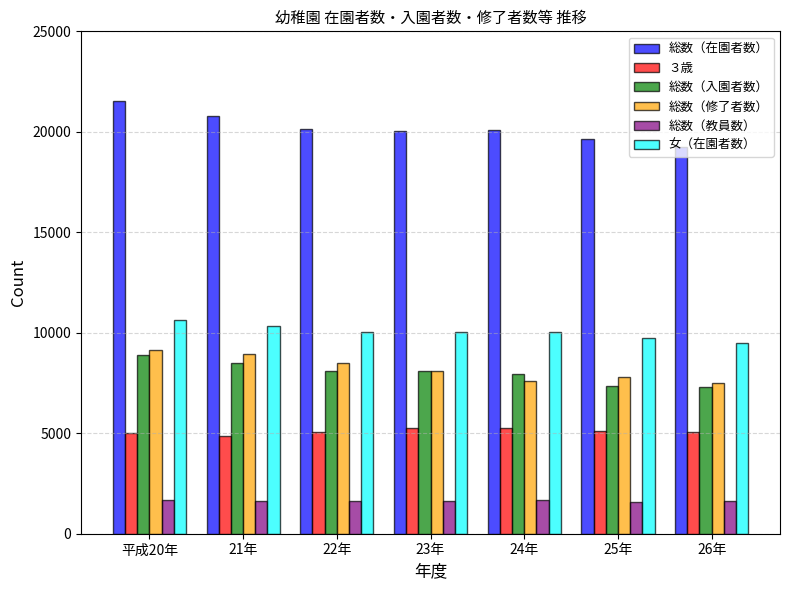

What are all the series names shown in the legend?

総数（在園者数）, ３歳, 総数（入園者数）, 総数（修了者数）, 総数（教員数）, 女（在園者数）